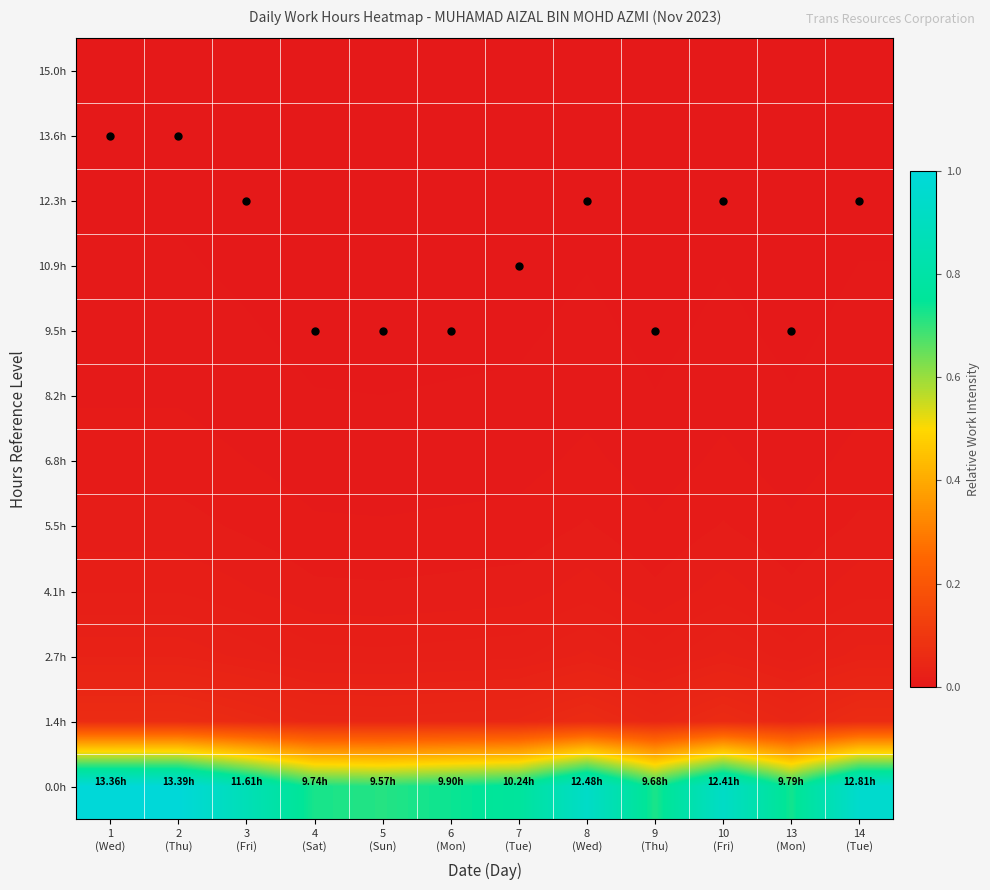

At which category is the sum across all series the highest?

2
(Thu)